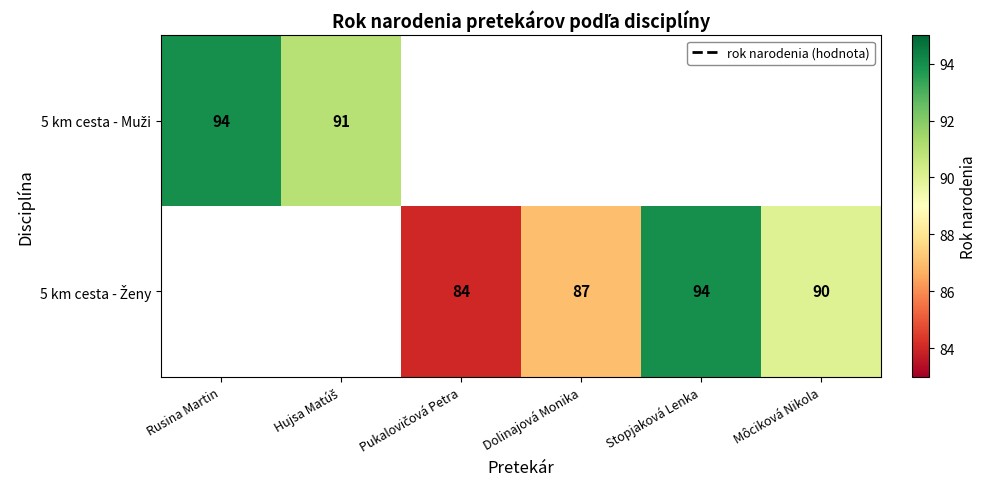

What is the minimum value shown in the chart?

84.0